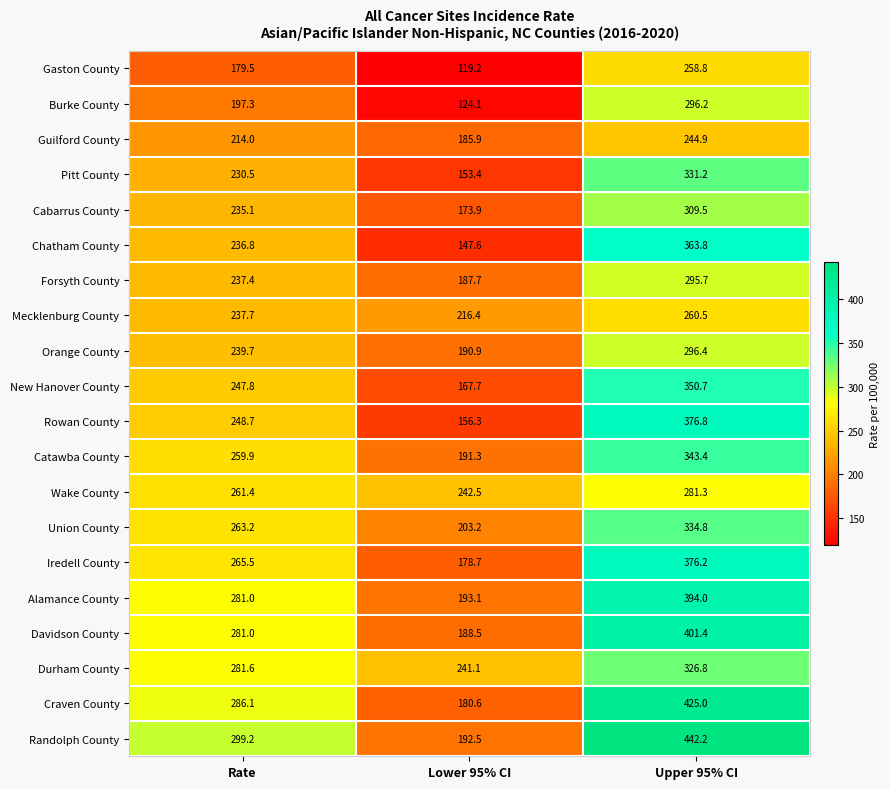

What is the difference between the Wake County values at Lower 95% CI and Upper 95% CI?

38.8